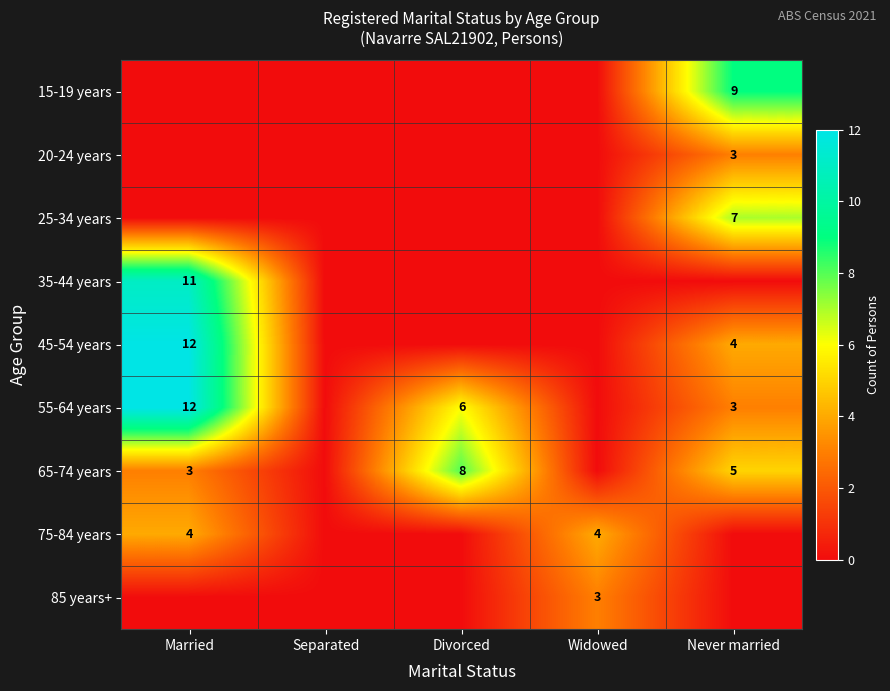

What is the sum of the 55-64 years values at Married and Never married?

15